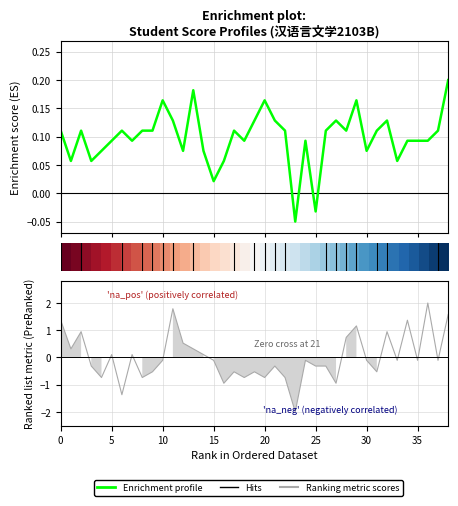

What value does the Ranking metric scores series have at 25?

-0.3